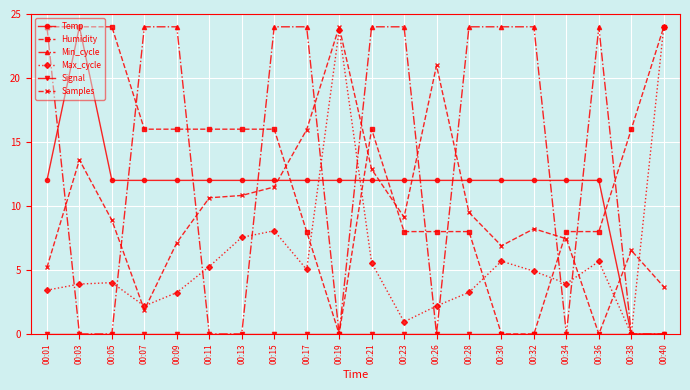

What is the difference between the highest and lowest values at 00:01?

24.0